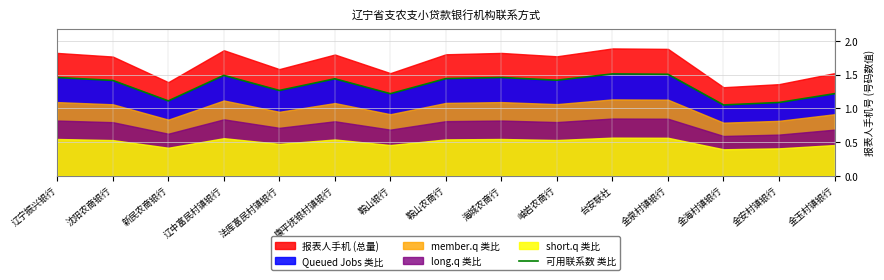

Where is the first local minimum?

新民农商银行